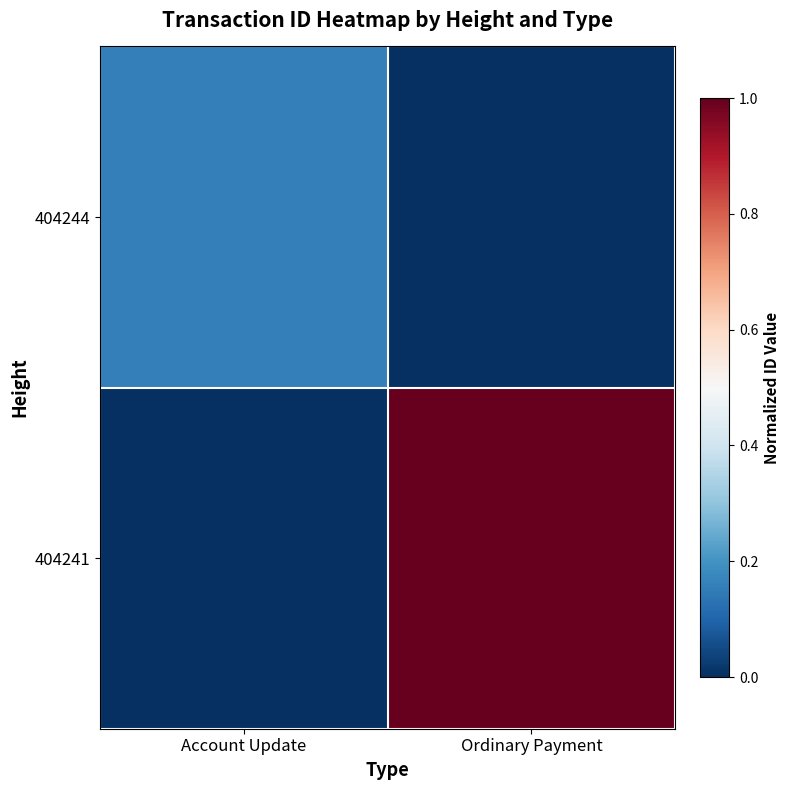

Reading right to left, transcribe all the data shown in this chart.

404244: Ordinary Payment=0.0	Account Update=0.2
404241: Ordinary Payment=1.0	Account Update=0.0